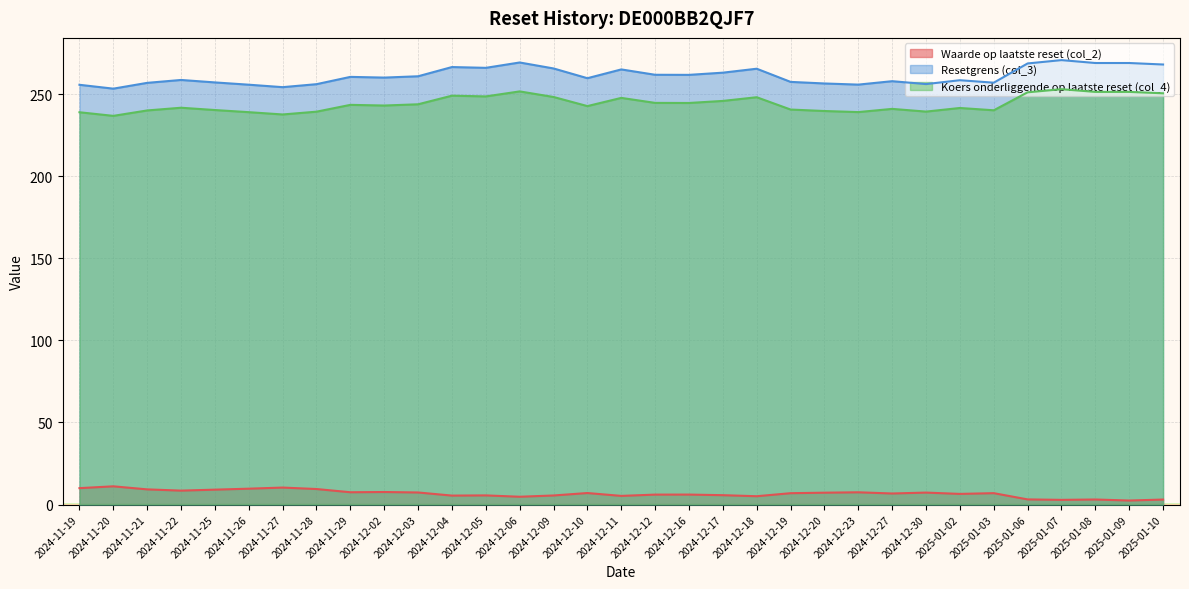

The value of Waarde op laatste reset (col_2) at 2025-01-08 is 3.1. True or false?

True